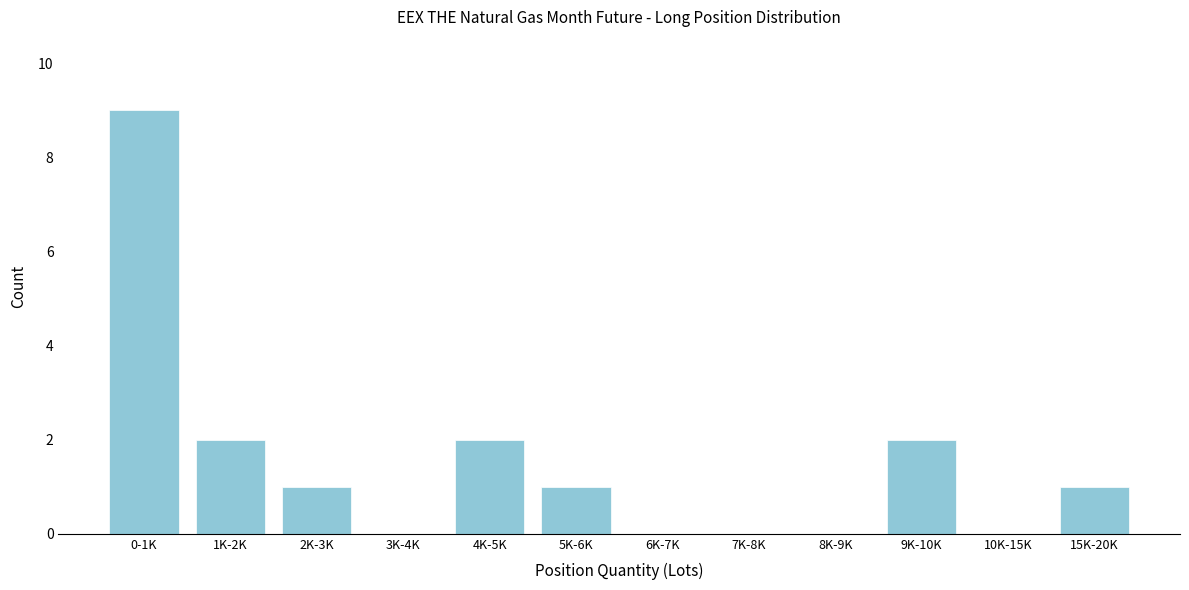

Reading left to right, list all the values displayed in this chart.

0-1K=9	1K-2K=2	2K-3K=1	3K-4K=0	4K-5K=2	5K-6K=1	6K-7K=0	7K-8K=0	8K-9K=0	9K-10K=2	10K-15K=0	15K-20K=1